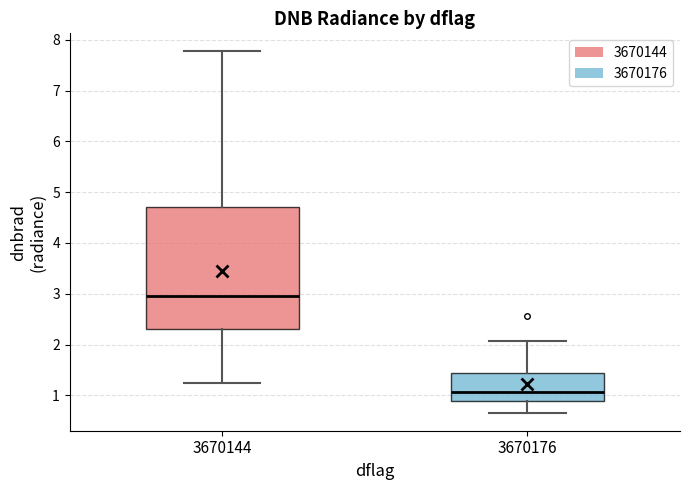

Reading left to right, read every box against the y-axis: the position of its median line, the range the box covers, and the ends of its whiskers. The values are not printed on the chart, so give them approximately, as read against the axis.

3670144: median 3.0, box 2.3 to 4.7, whiskers 1.2 to 7.8
3670176: median 1.1, box 0.9 to 1.4, whiskers 0.7 to 2.1